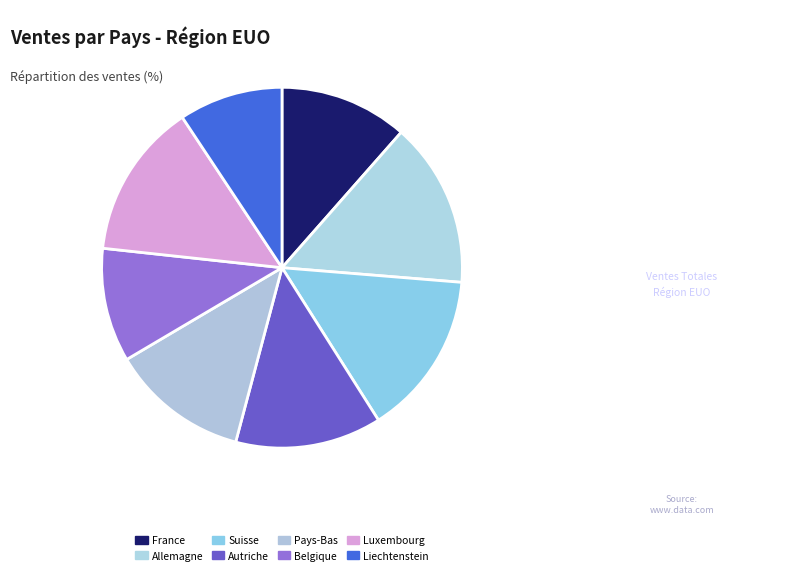

To the nearest percent, what portion does Pays-Bas represent?

12%